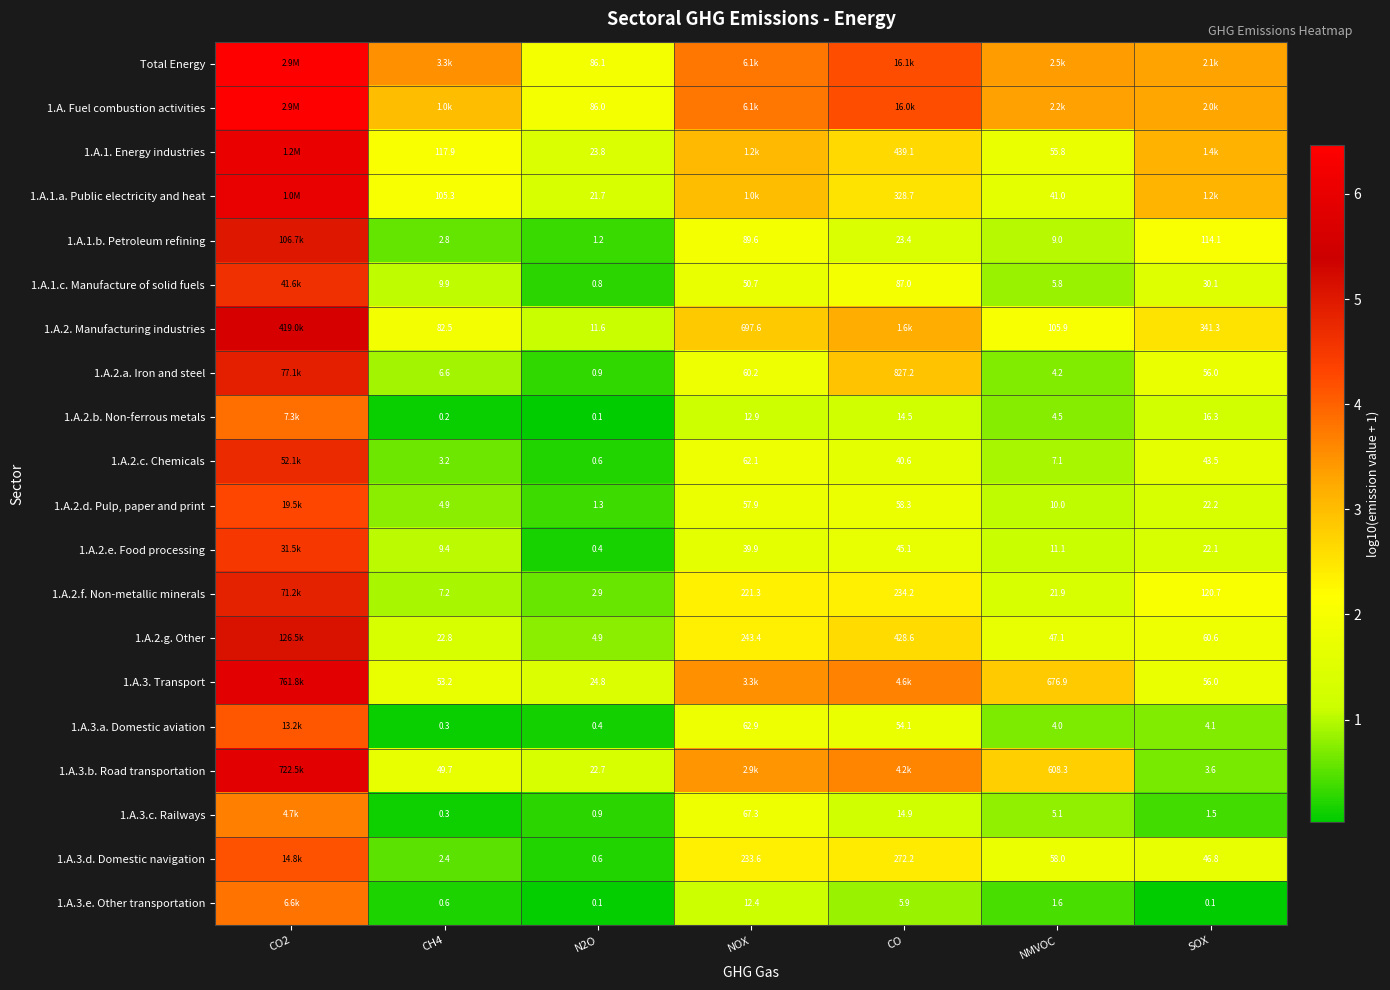

At which category is the sum across all series the highest?

CO2